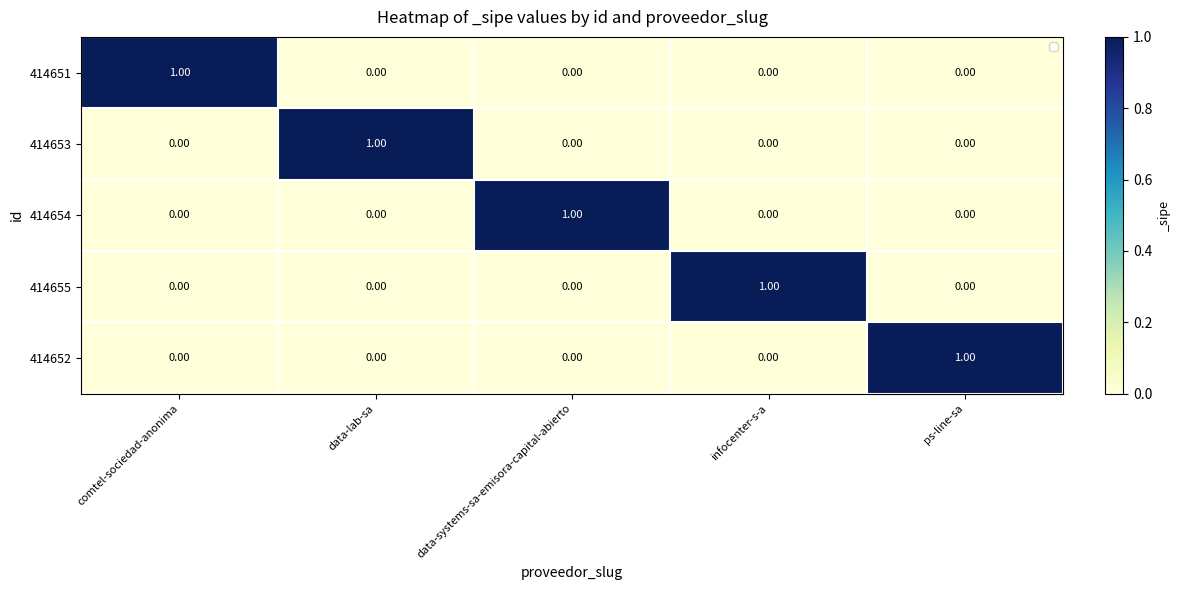

At which label does 414653 reach its peak?

data-lab-sa